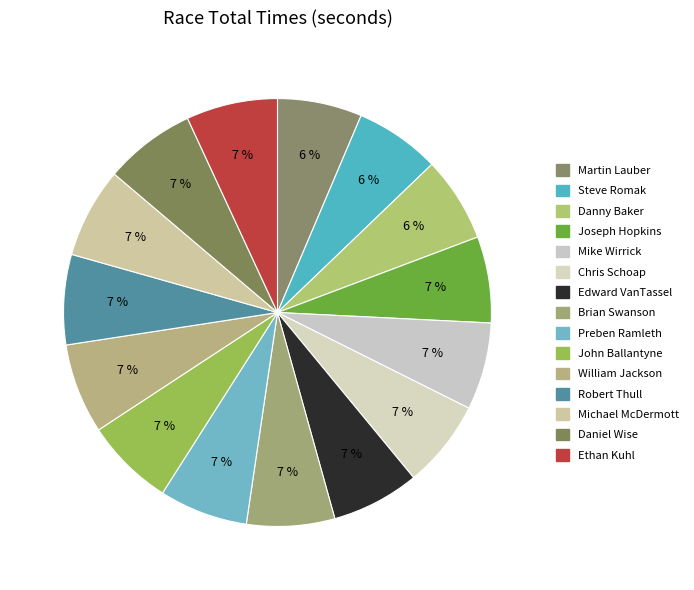

What percentage is NOT represented by Steve Romak?

93.6%